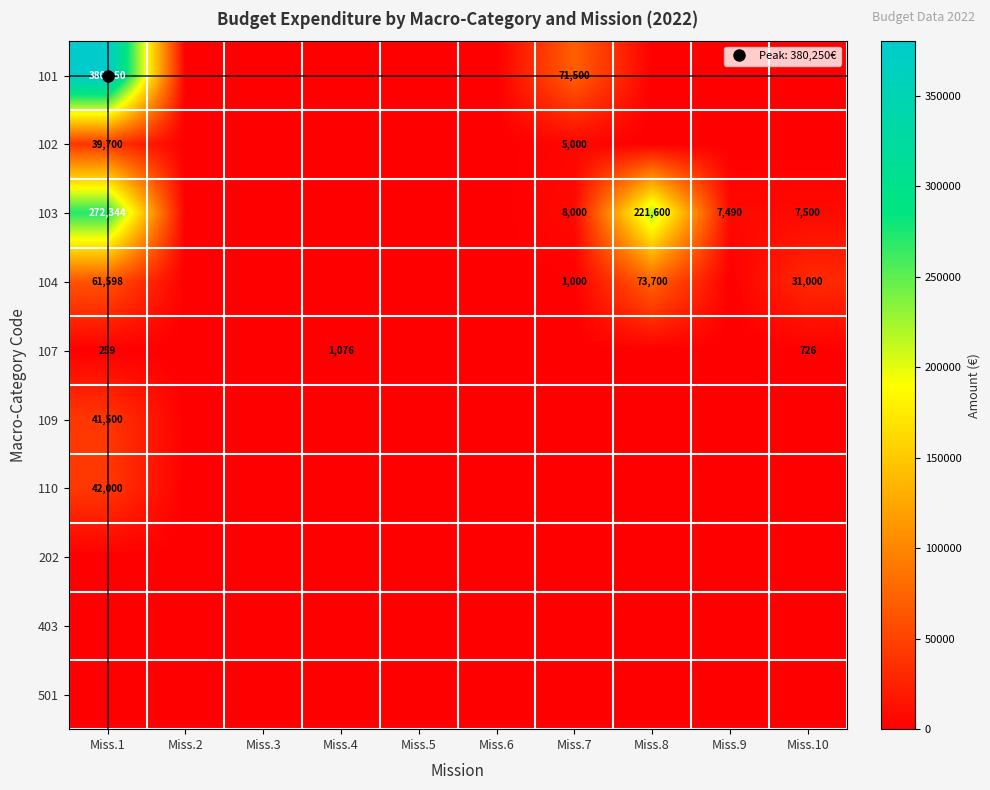

Is the value of 103 at Miss.8 greater than the value of 110 at Miss.9?

Yes